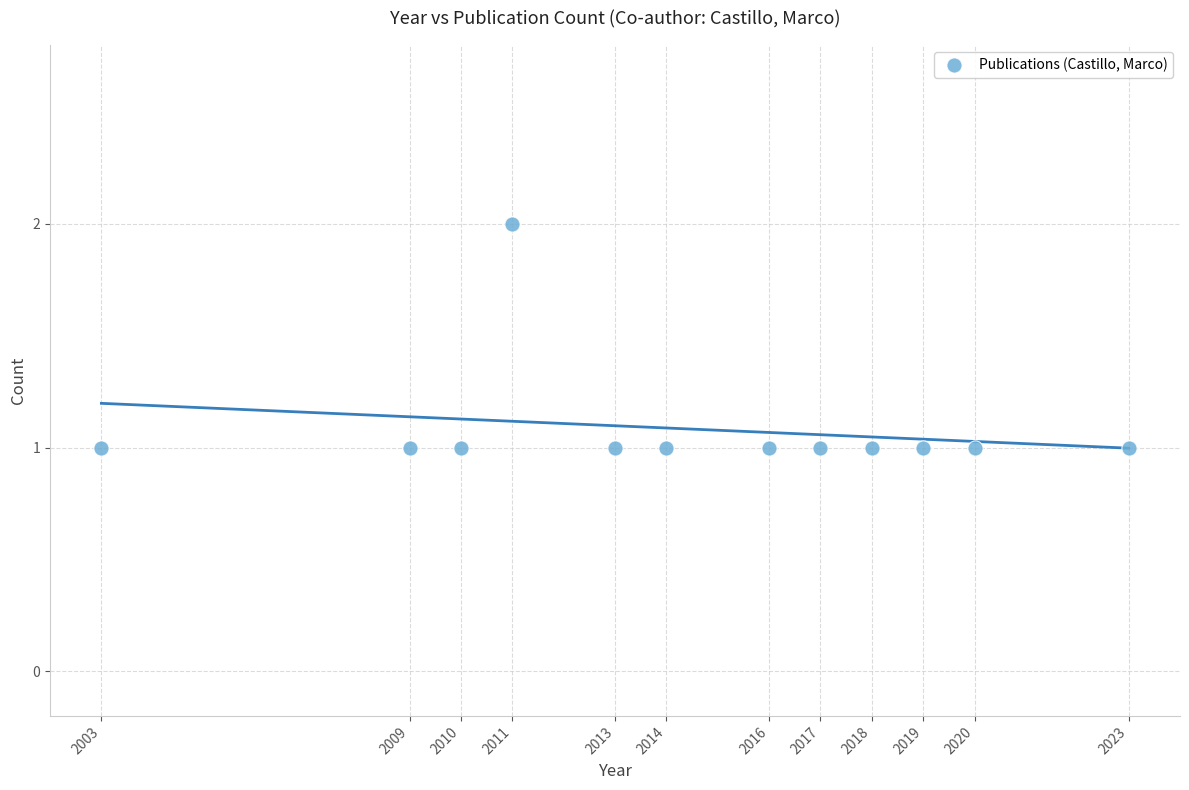

What is the range of X values (max minus min)?

20